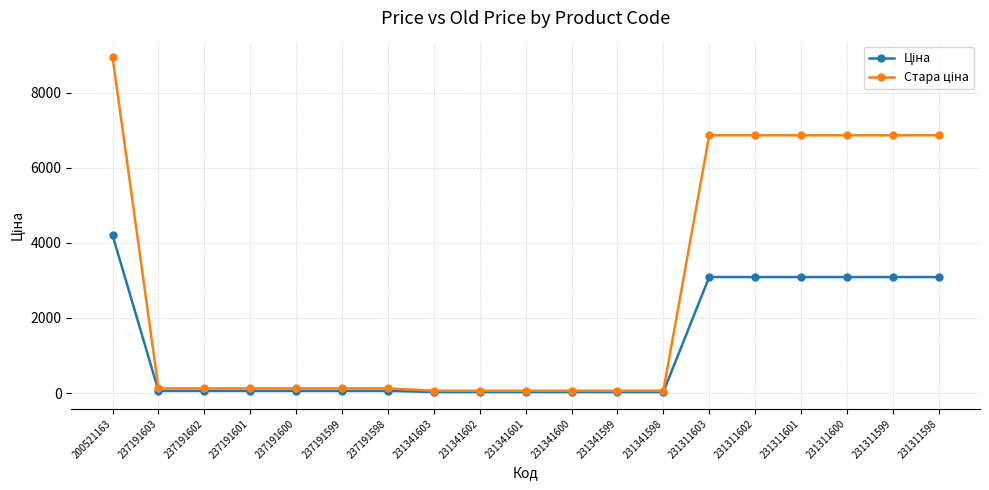

What is the maximum value shown in the chart?

8946.3